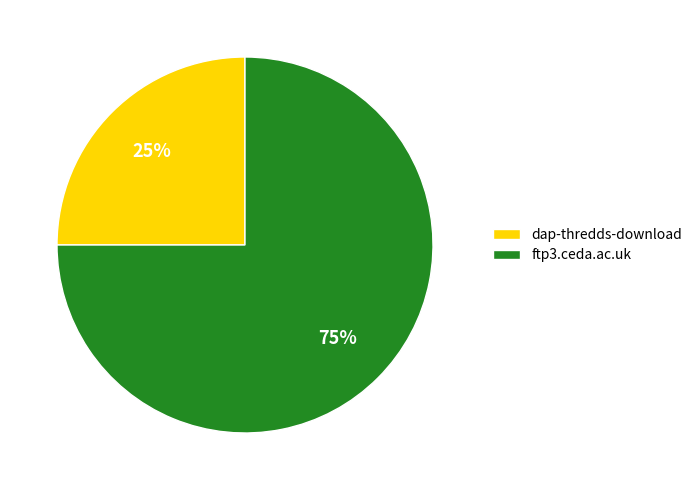

Approximately how many times larger is the value at ftp3.ceda.ac.uk compared to dap-thredds-download?

3.0